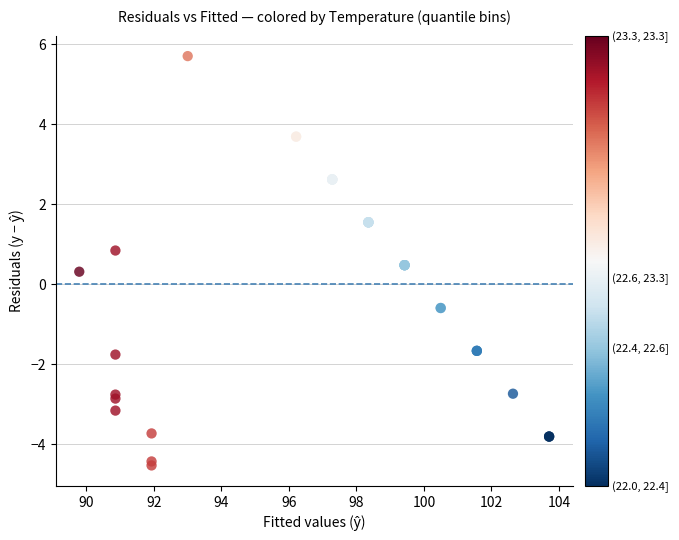

What Y value in the scatter plot is closest to 0?

0.3